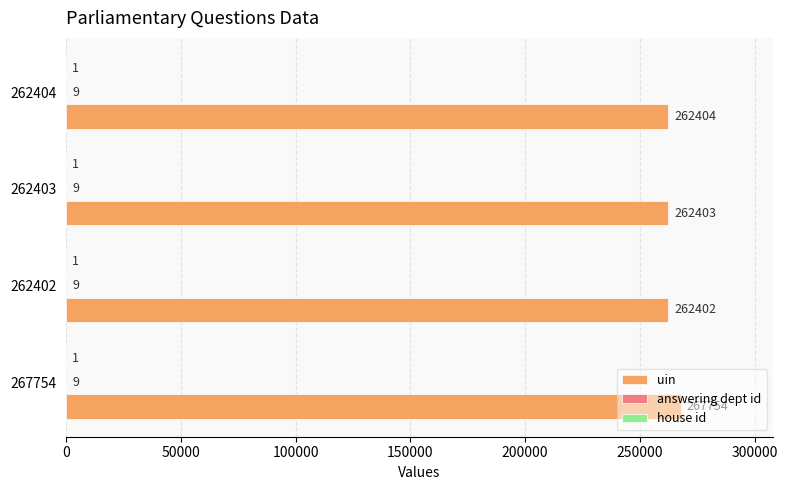

Which category has the highest value across all series?

267754